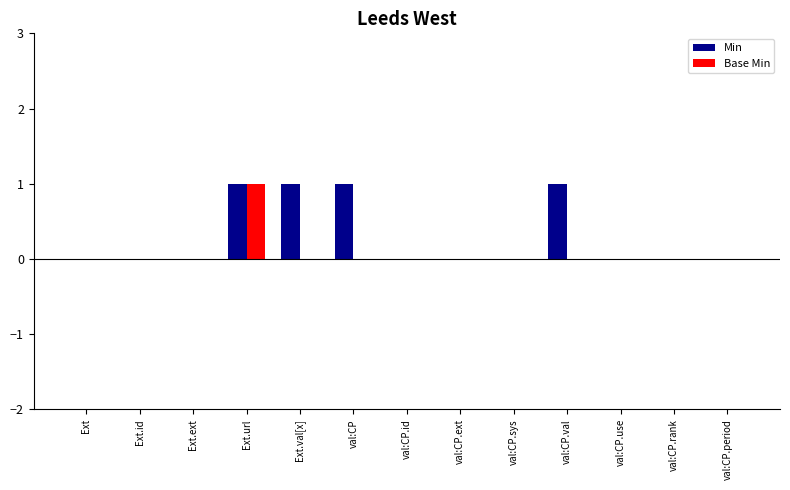

What are all the series names shown in the legend?

Min, Base Min